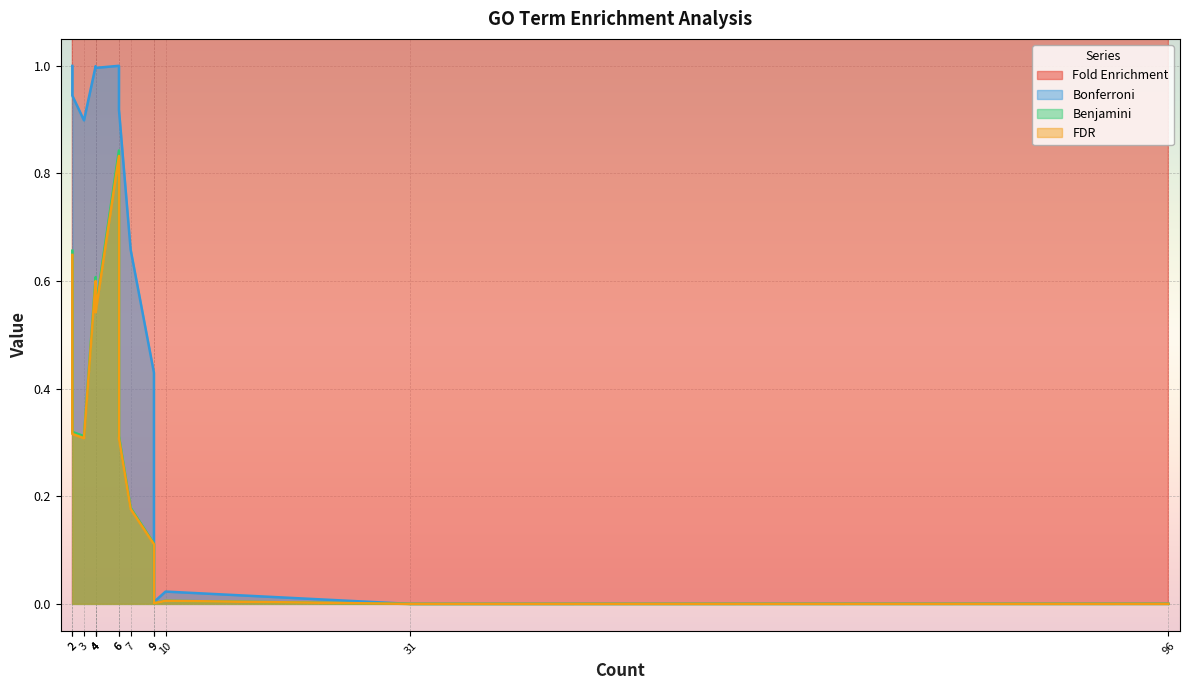

Which series has the largest total across all categories?

Fold Enrichment